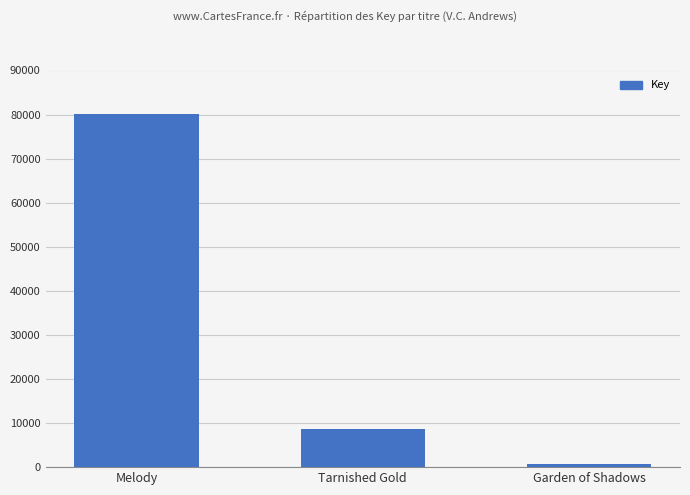

The value at Melody is 80170. True or false?

True